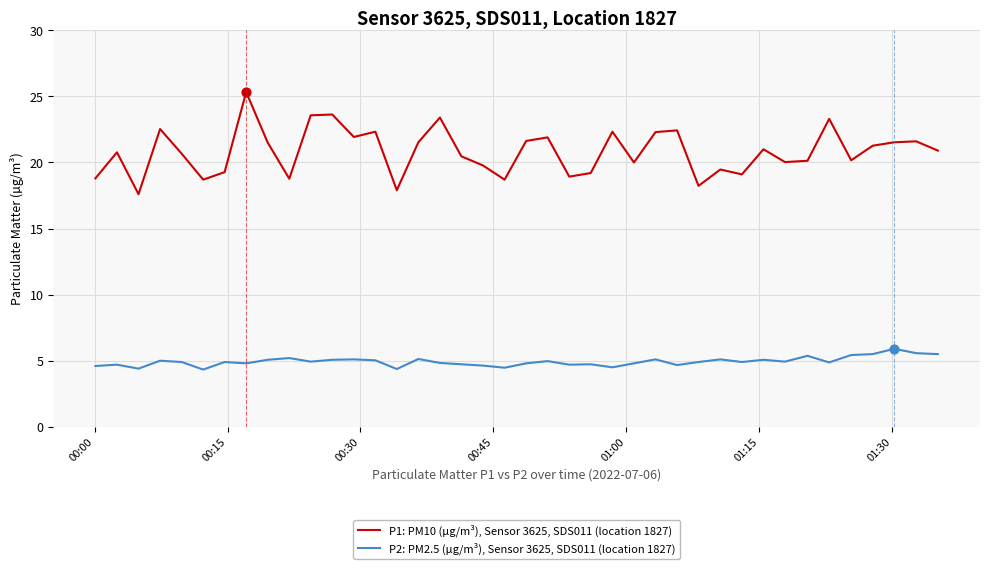

Which series has the widest spread of values?

P1: PM10 (µg/m³), Sensor 3625, SDS011 (location 1827)